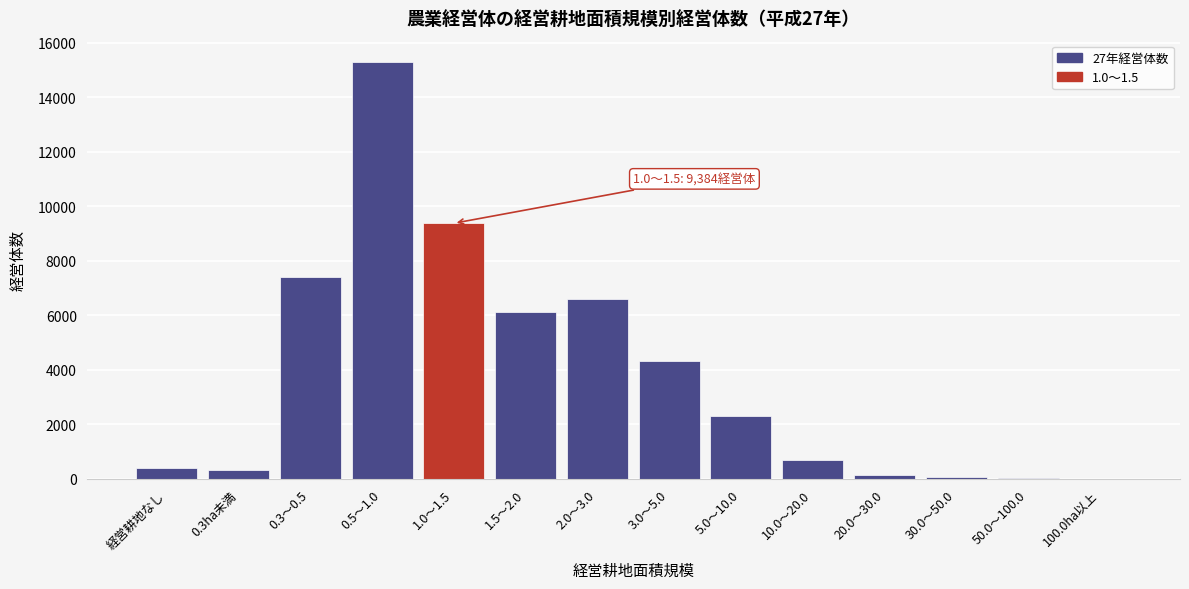

What is the greatest value displayed?

15319